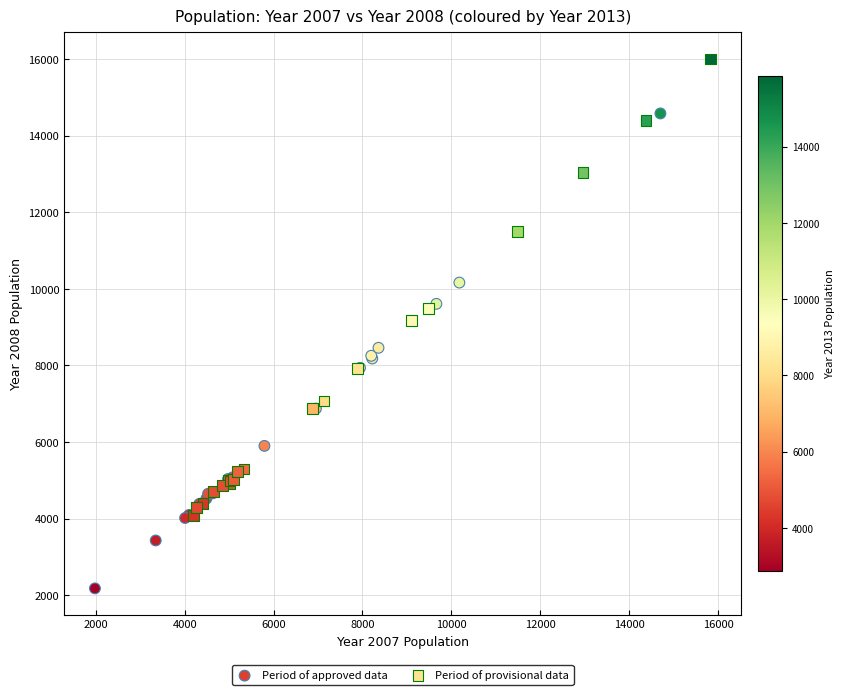

Which series reaches the minimum Y coordinate?

Period of approved data